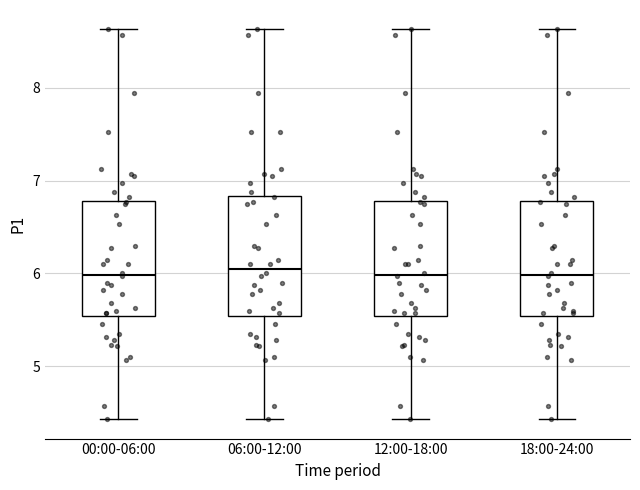

Where is the upper edge of the box for 18:00-24:00 on the y-axis? The values are not printed on the chart, so give them approximately, as read against the axis.

6.8